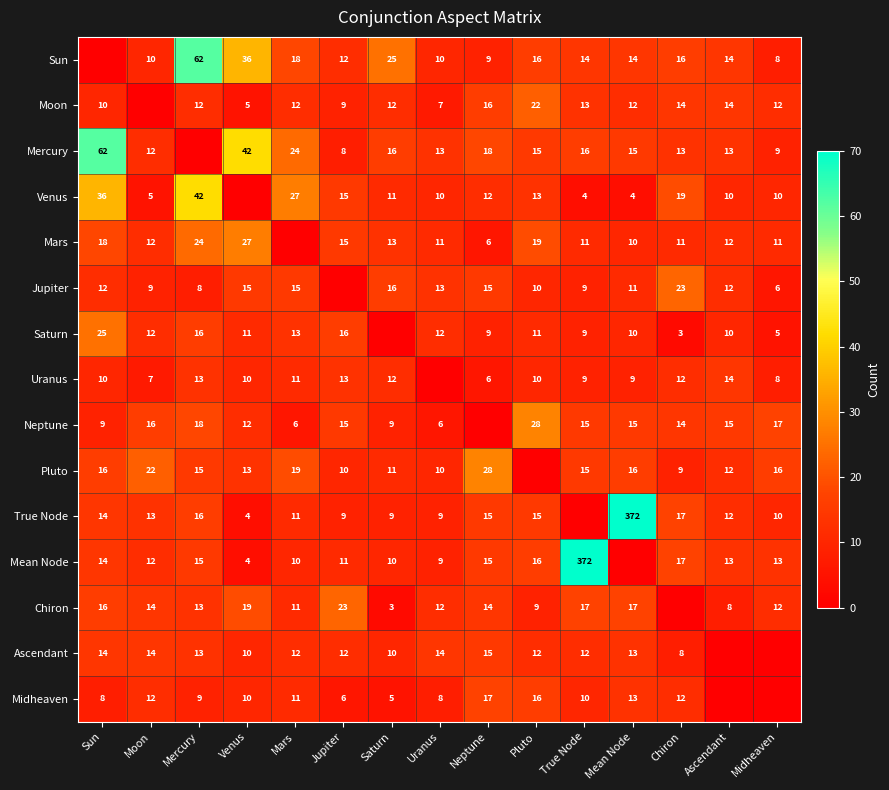

At which category does the chart reach its peak across all series?

Mean Node